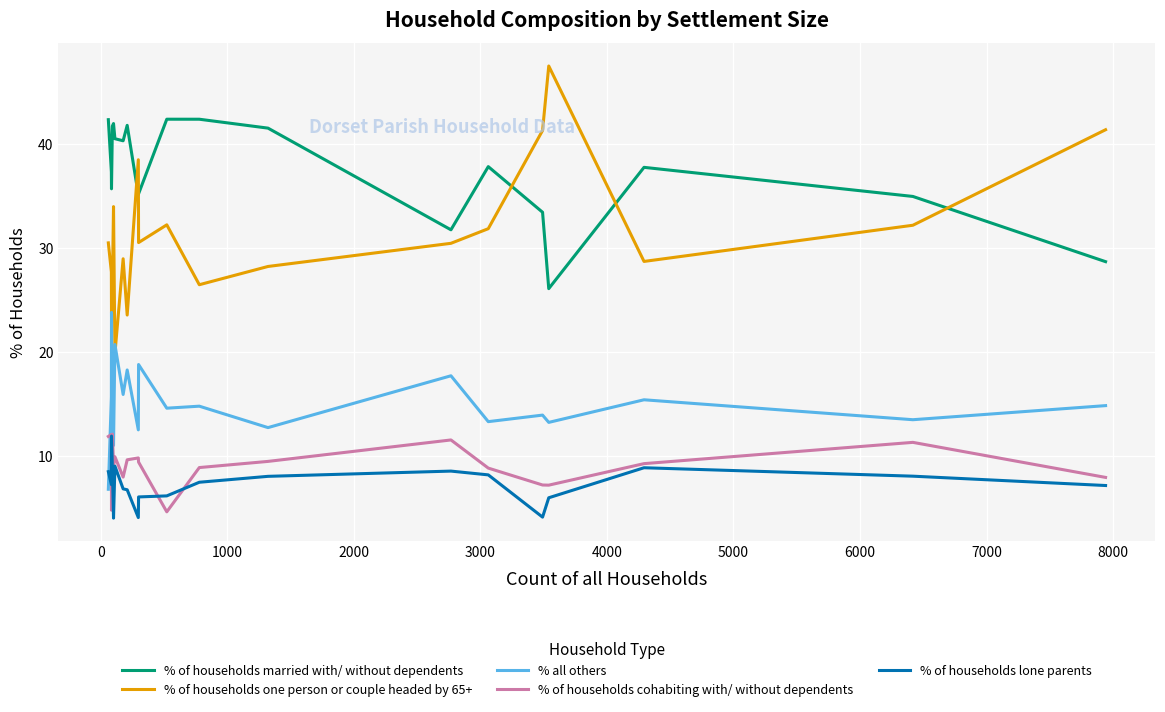

What is the difference between the second highest and second lowest values in the % of households cohabiting with/ without dependents series?

7.3